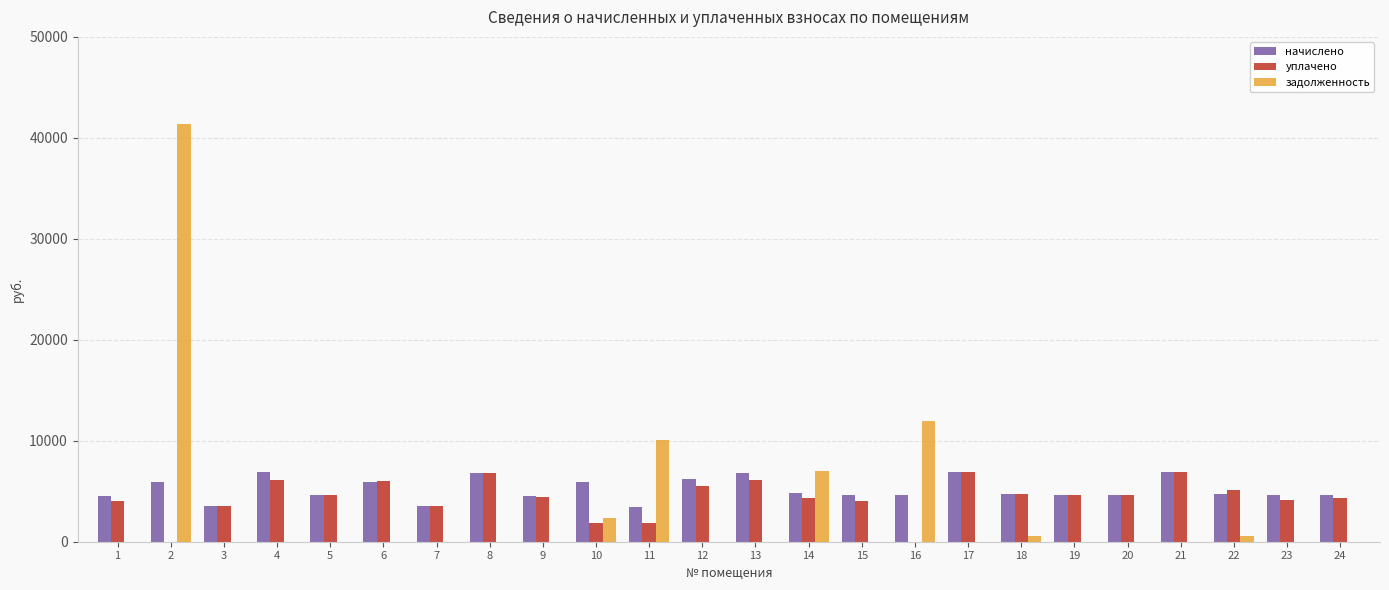

Is the value of начислено at 6 greater than the value of уплачено at 5?

Yes